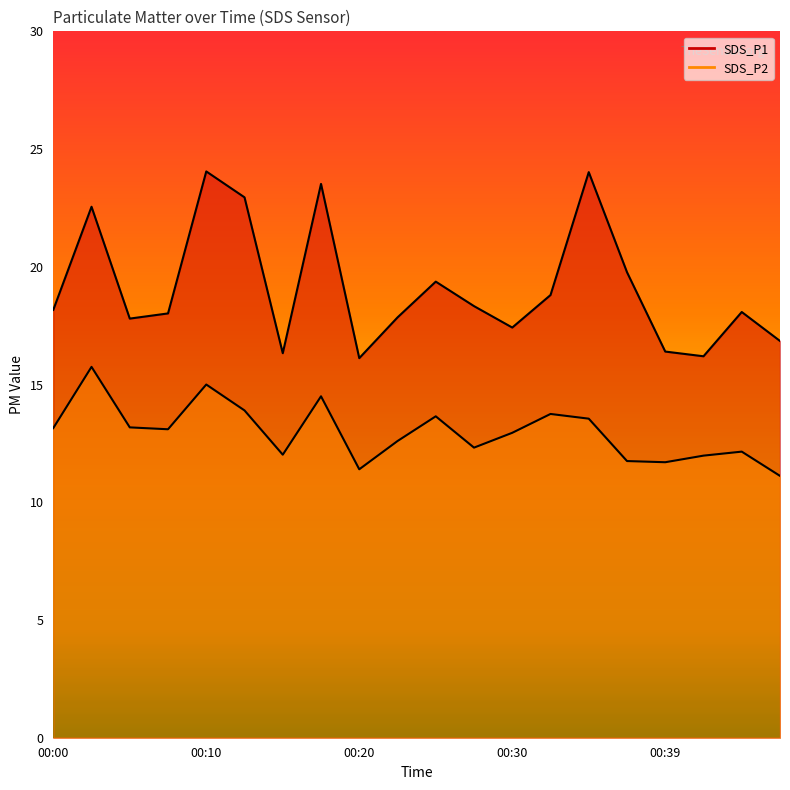

Reading right to left, list all the values displayed in this chart.

SDS_P1: 16.9	18.1	16.2	16.4	19.8	24.0	18.8	17.4	18.3	19.4	17.9	16.1	23.5	16.3	22.9	24.1	18.0	17.8	22.6	18.2
SDS_P2: 11.1	12.2	12.0	11.7	11.8	13.6	13.8	12.9	12.3	13.7	12.6	11.4	14.5	12.0	13.9	15.0	13.1	13.2	15.8	13.2